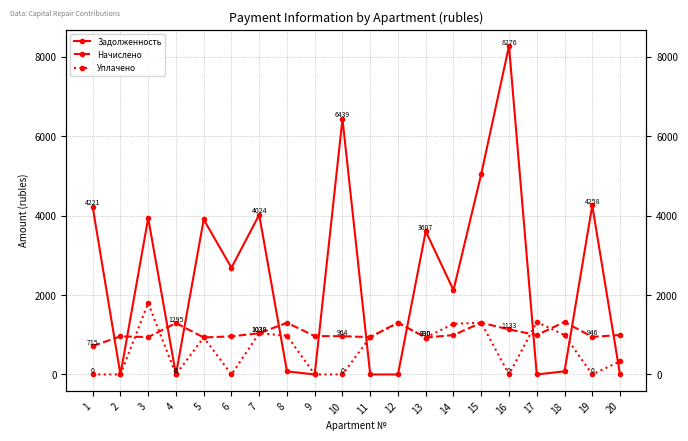

True or false: Уплачено has more than 2 interior local peaks.

True